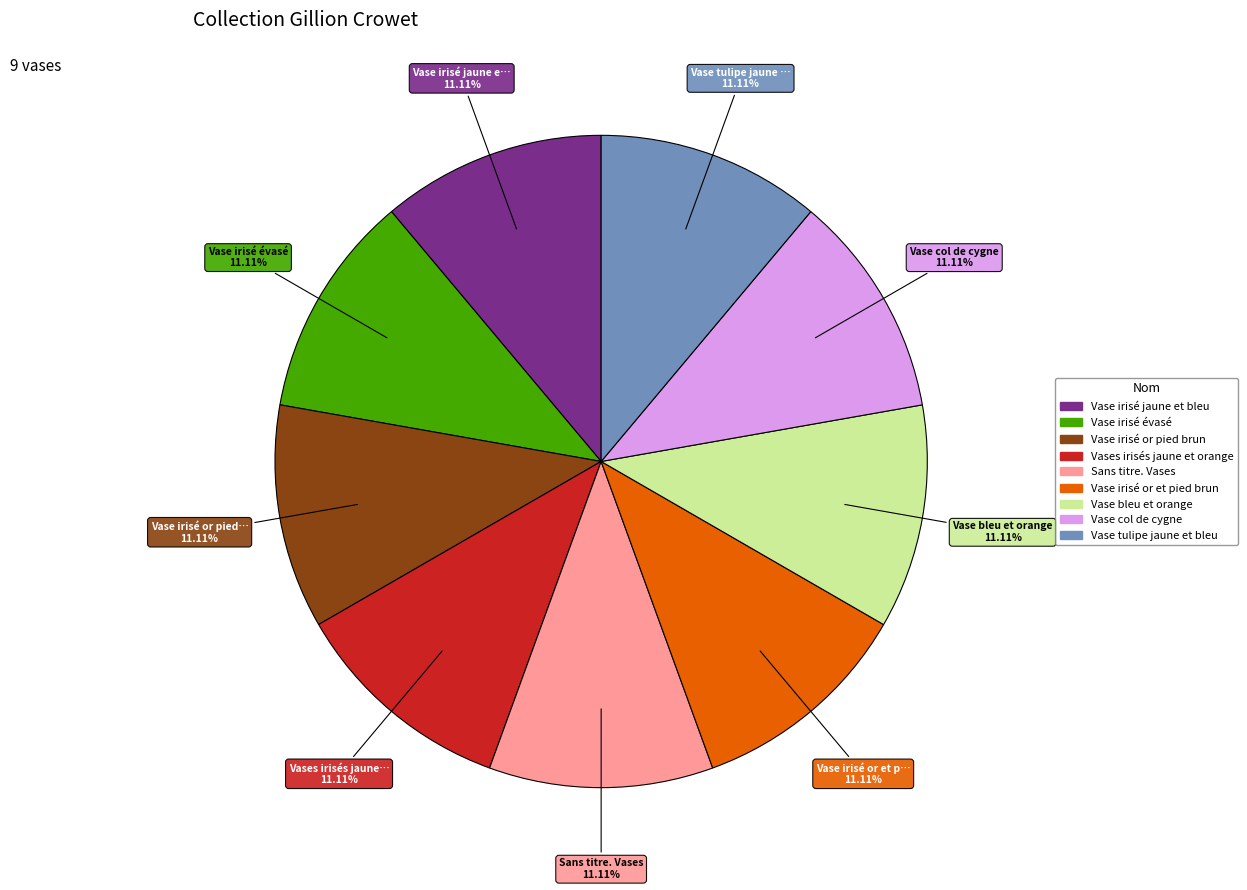

Is there a majority slice in this chart?

No